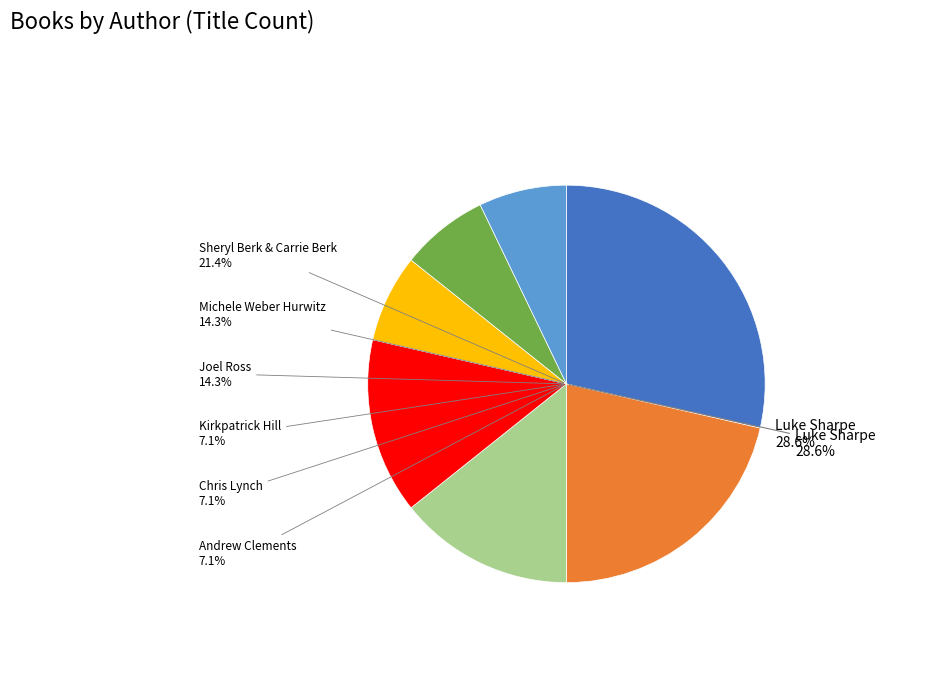

Which slice is the largest?

Luke Sharpe